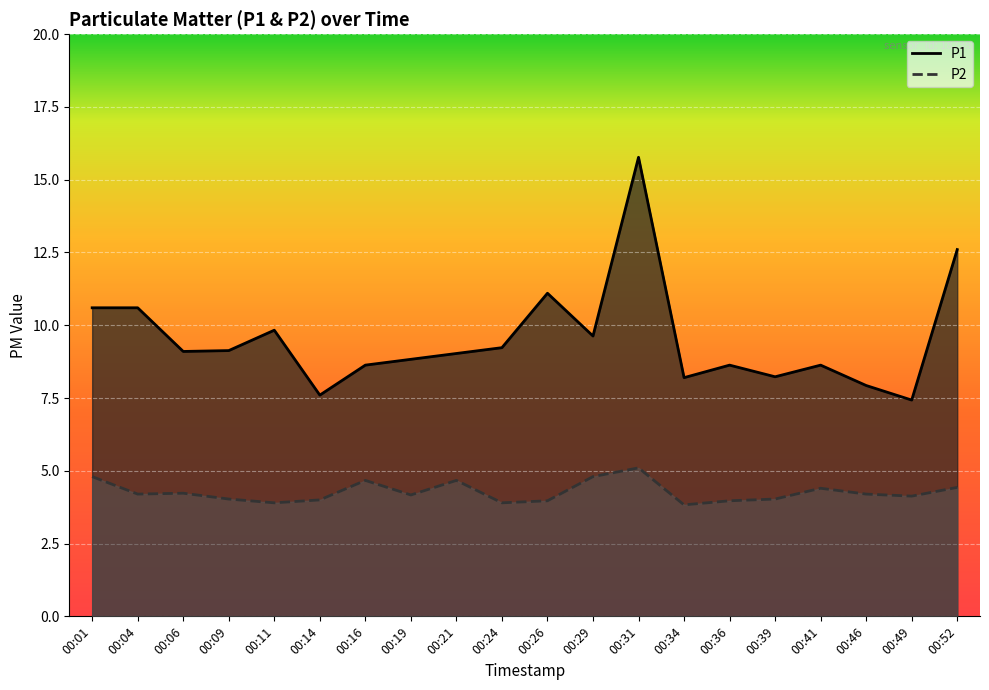

The value of P2 at 00:39 is 2.8. True or false?

False